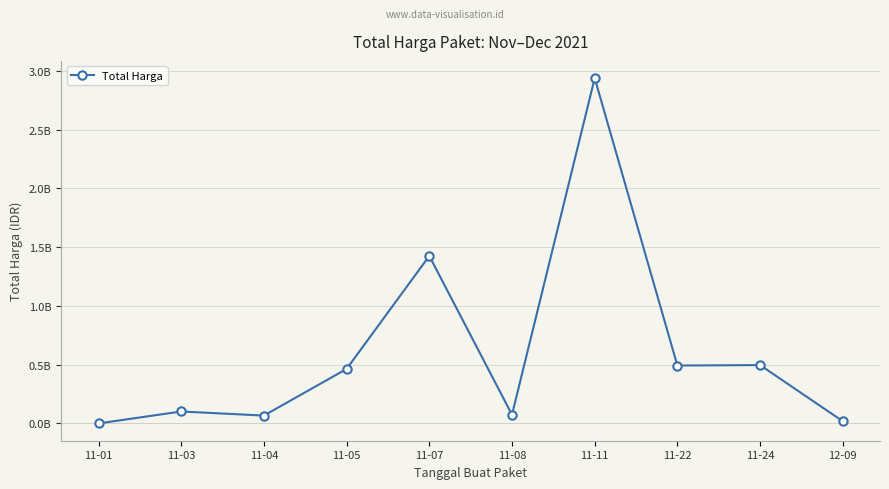

Reading left to right, transcribe all the data shown in this chart.

11-01=333600	11-03=101887570	11-04=67019075	11-05=464002100	11-07=1425867900	11-08=74424000	11-11=2938963240	11-22=493000000	11-24=496775000	12-09=18900000